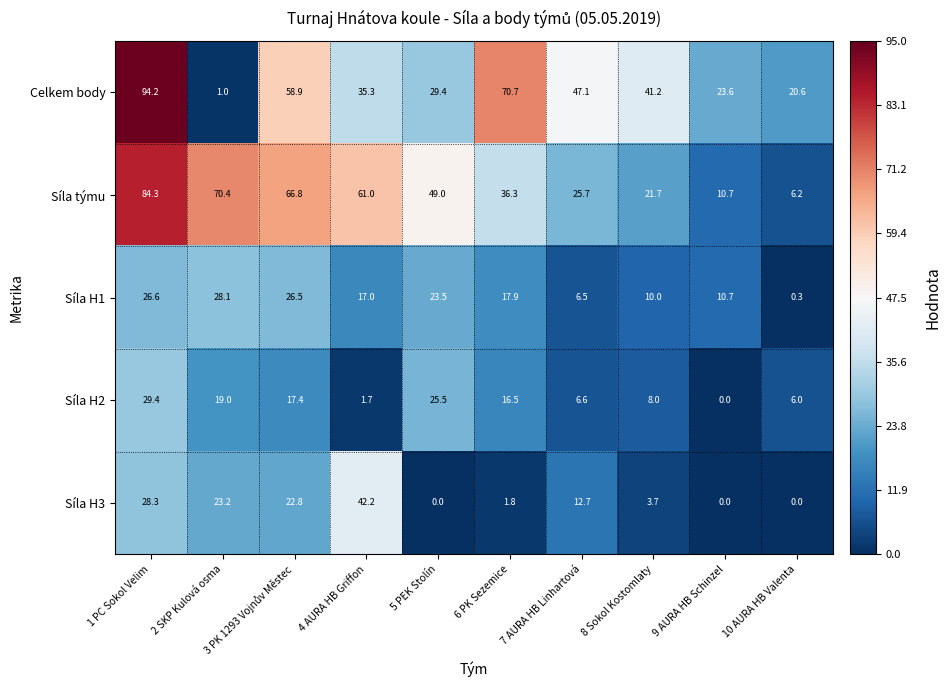

What is the difference between the highest and lowest values at 8 Sokol Kostomlaty?

37.5